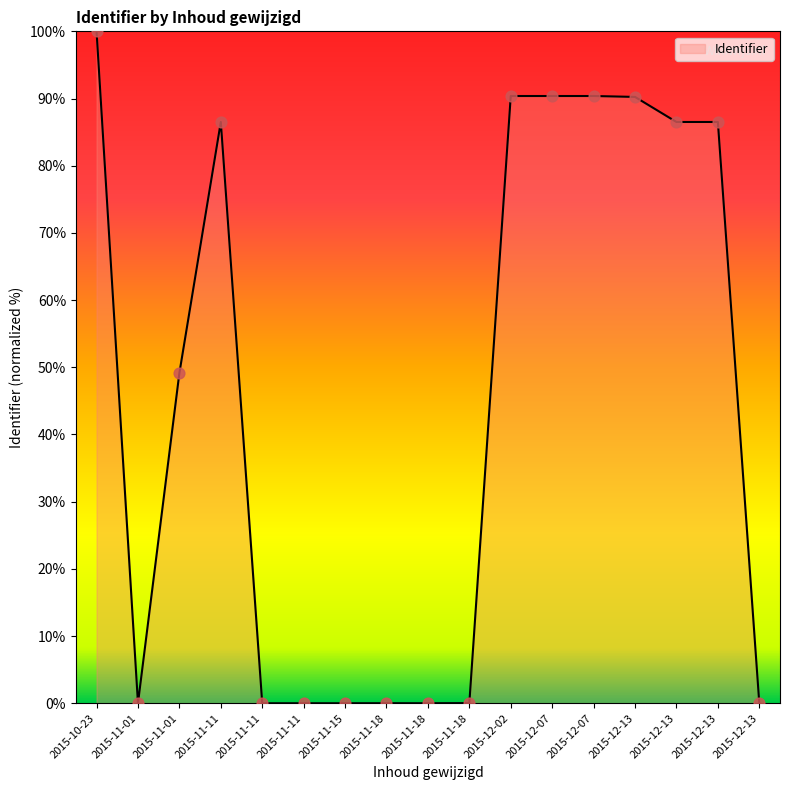

Is this an area chart (filled region under the line)?

Yes